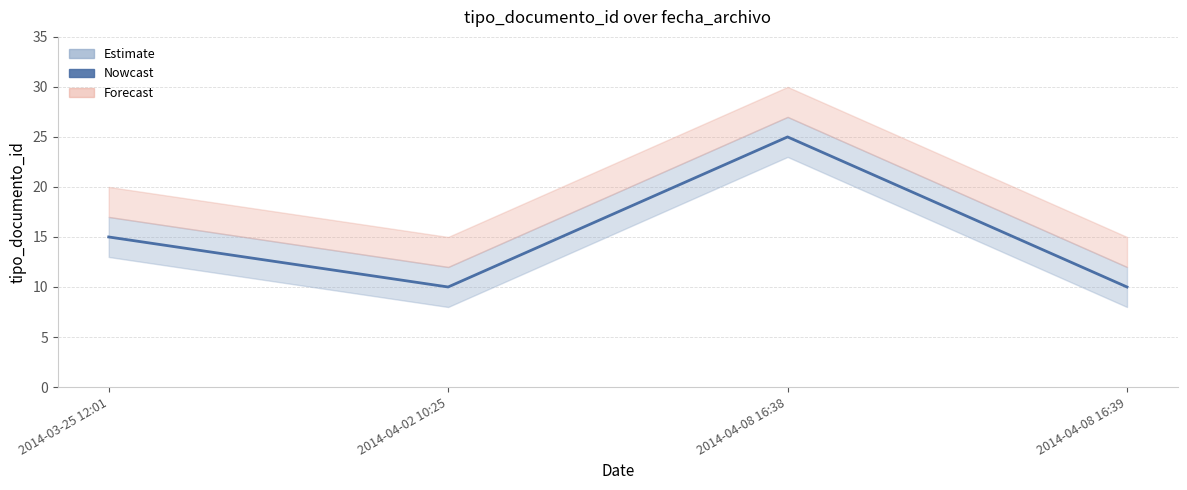

What is the maximum value shown in the chart?

25